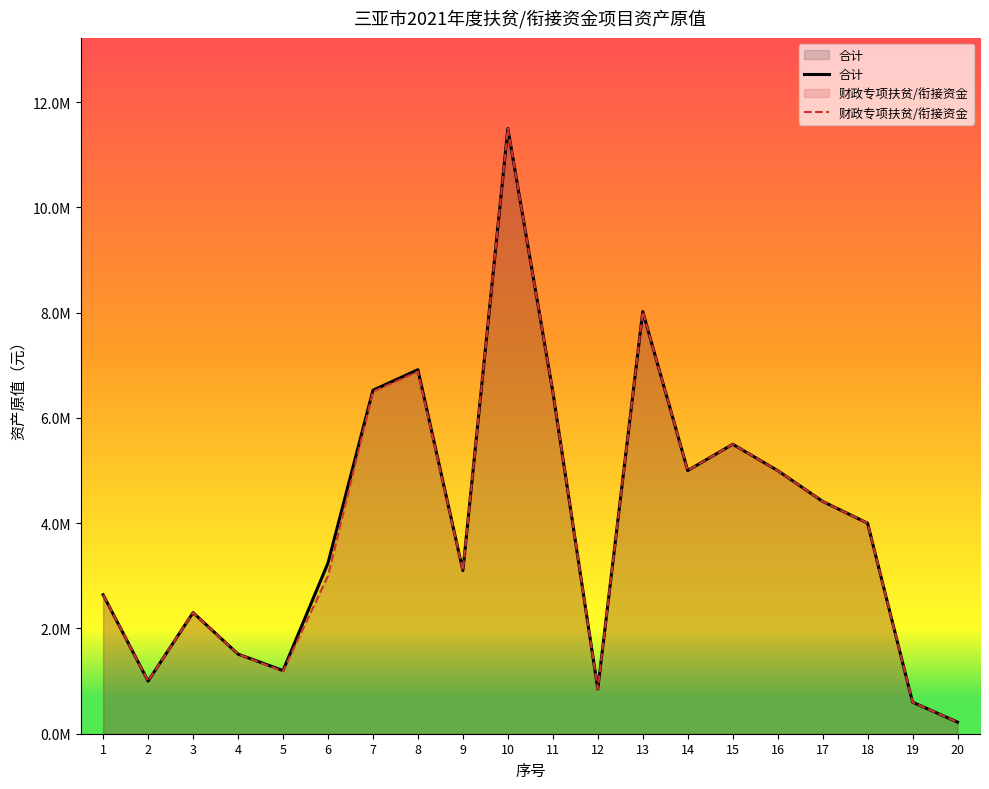

At which label does 合计 first exceed 4000000?

7